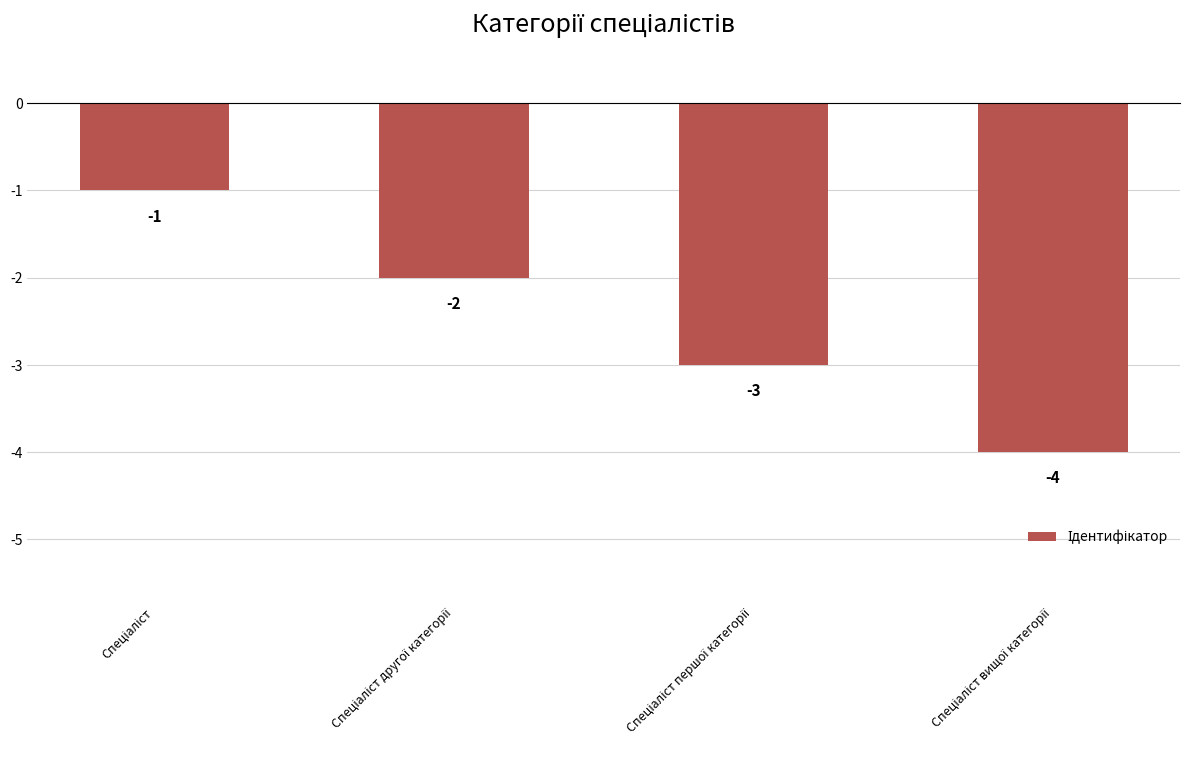

What is the smallest value displayed?

-4